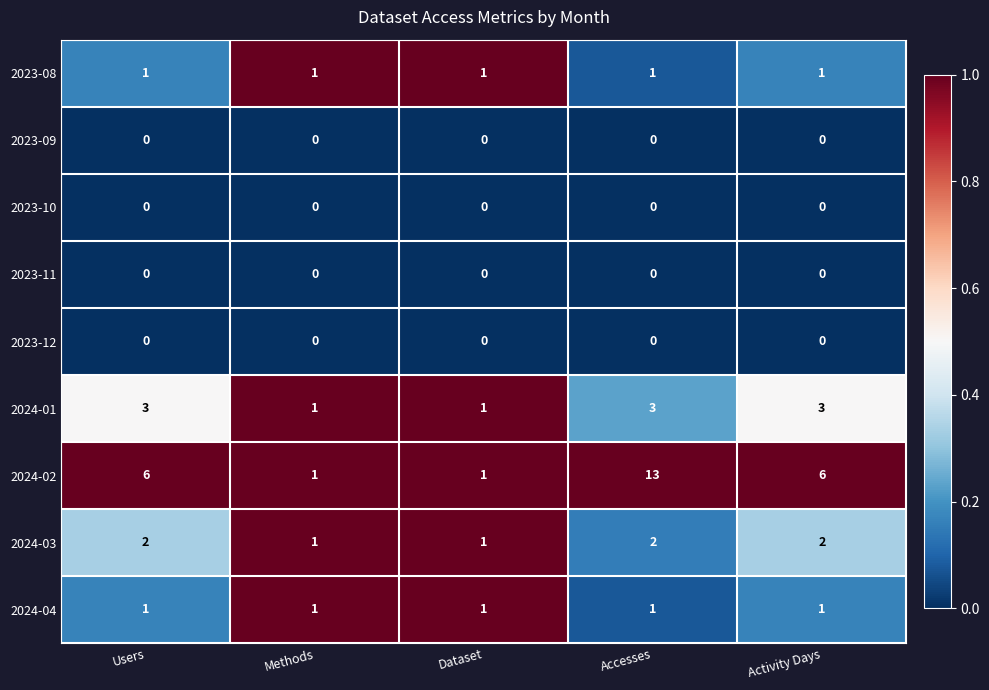

Count the 2024-02 values in the range 1 to 6.

4